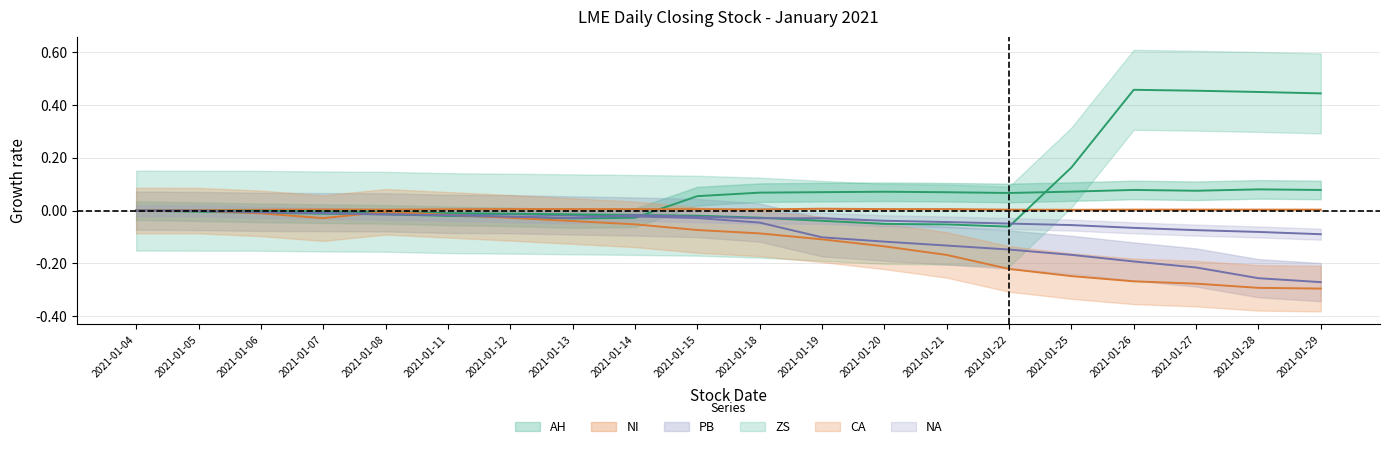

True or false: PB and ZS cross at least once.

False